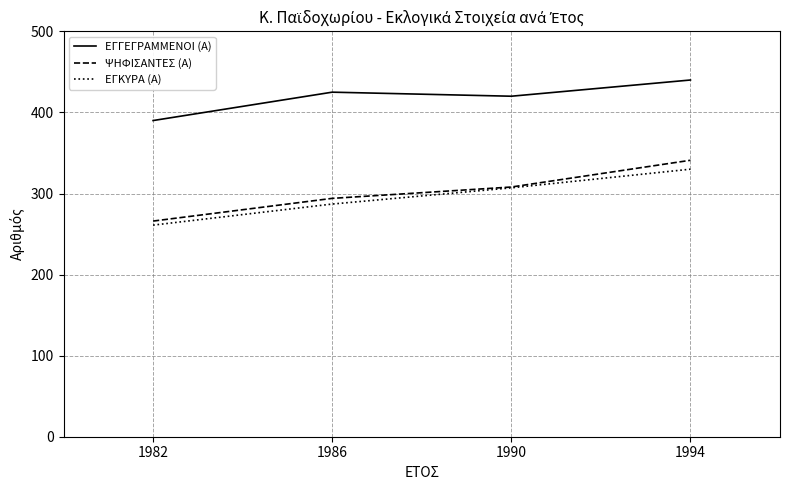

What is the total value across all series at 1990?

1035